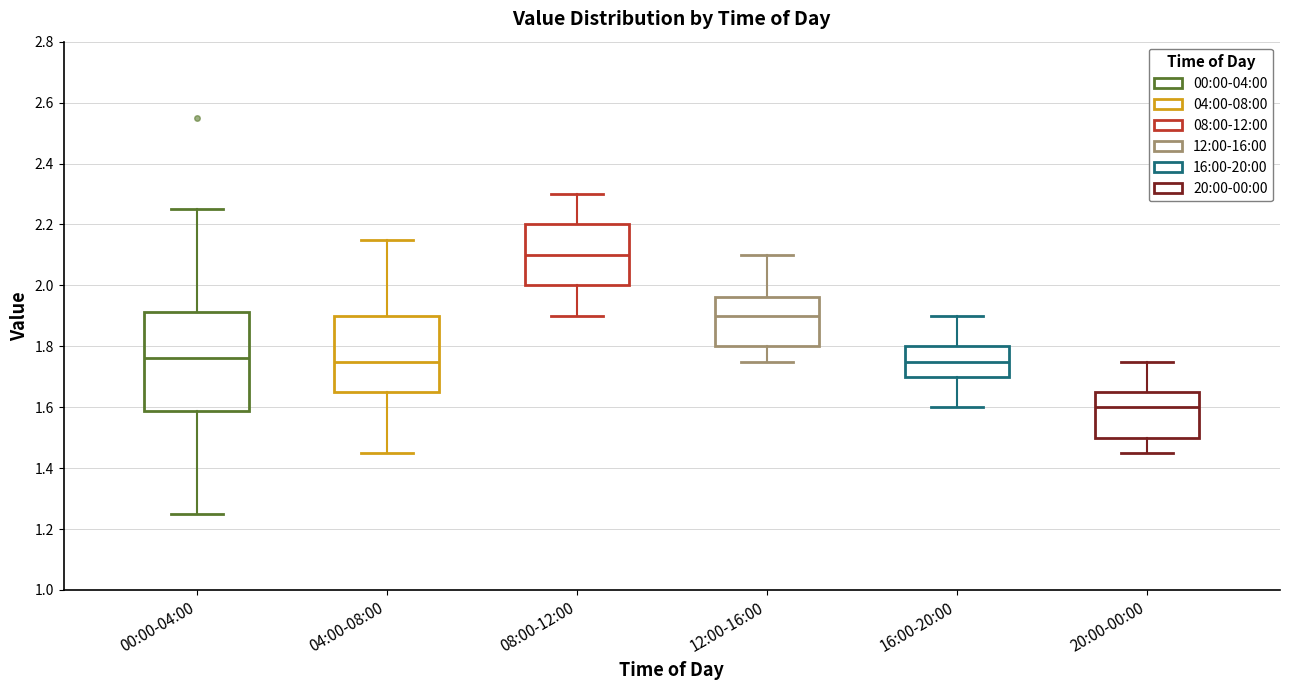

Reading left to right, transcribe this box plot: for each box, give where its median line is, the range the box spans, and where its two whiskers end, as read against the y-axis. The values are not printed on the chart, so give them approximately, as read against the axis.

00:00-04:00: median 1.76, box 1.58 to 1.92, whiskers 1.26 to 2.26
04:00-08:00: median 1.76, box 1.66 to 1.90, whiskers 1.46 to 2.16
08:00-12:00: median 2.10, box 2.00 to 2.20, whiskers 1.90 to 2.30
12:00-16:00: median 1.90, box 1.80 to 1.96, whiskers 1.76 to 2.10
16:00-20:00: median 1.76, box 1.70 to 1.80, whiskers 1.60 to 1.90
20:00-00:00: median 1.60, box 1.50 to 1.66, whiskers 1.46 to 1.76